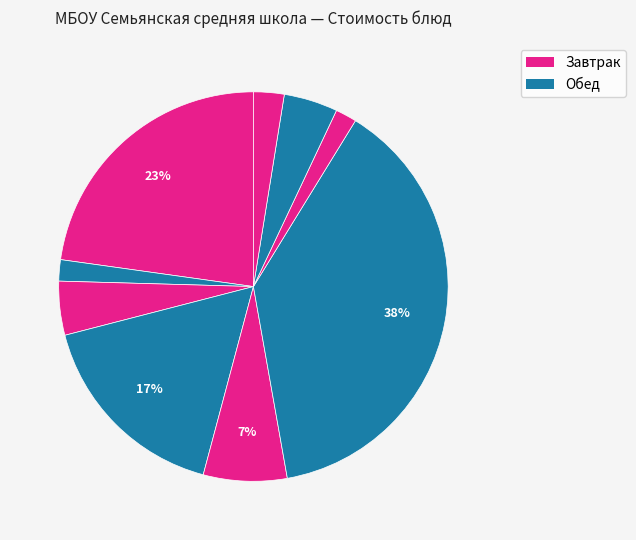

Which category has the biggest portion of the pie?

Гуляш из говядины